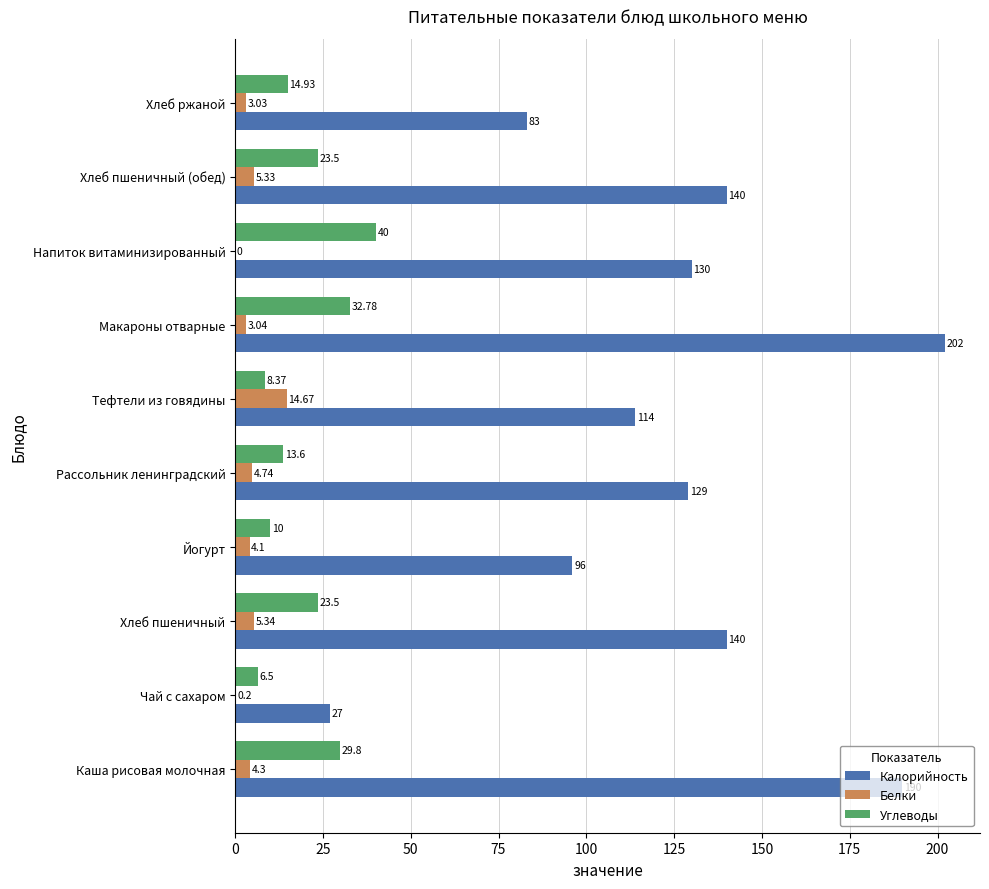

Which series has the largest range (max minus min)?

Калорийность